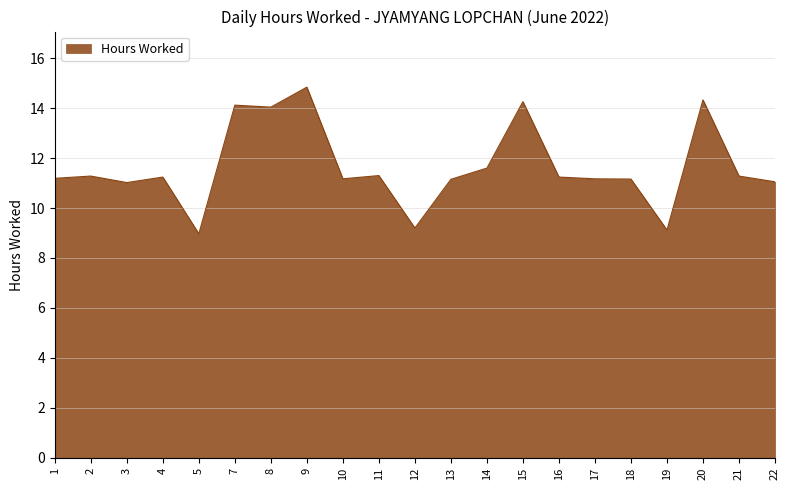

What is the approximate value at 12?

9.2